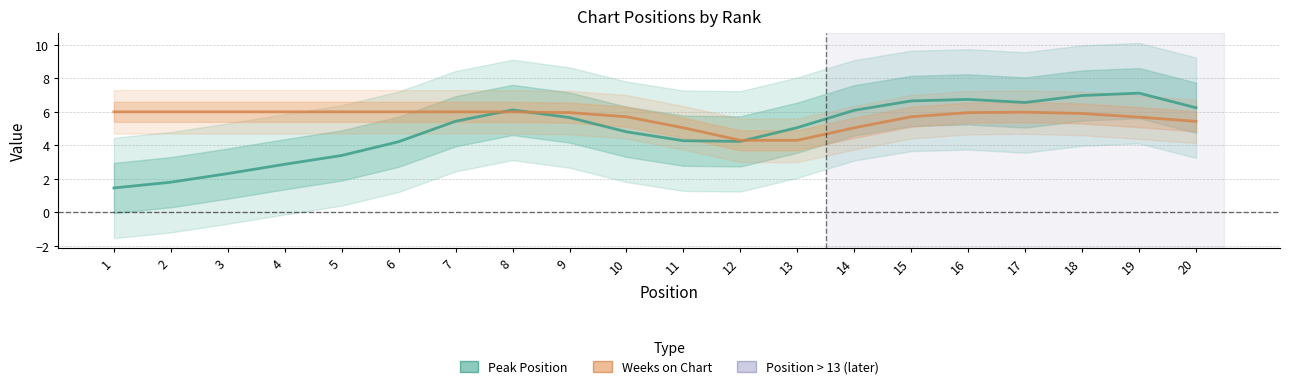

The Weeks on Chart series shows 6.0 at 4. True or false?

True